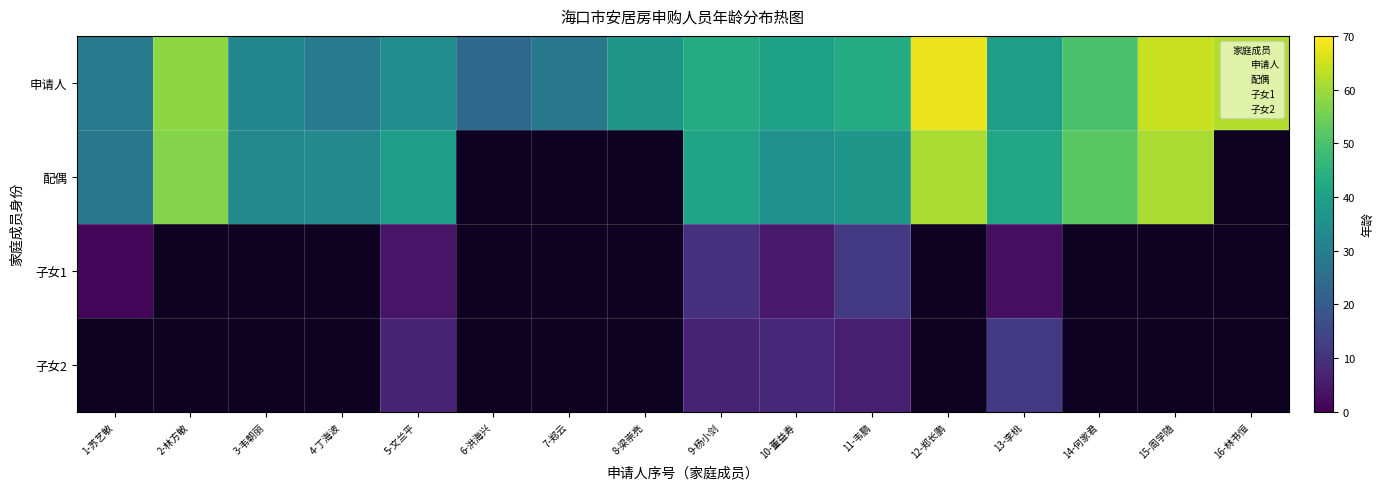

Where does the 子女1 series first go above 3?

5-文兰平